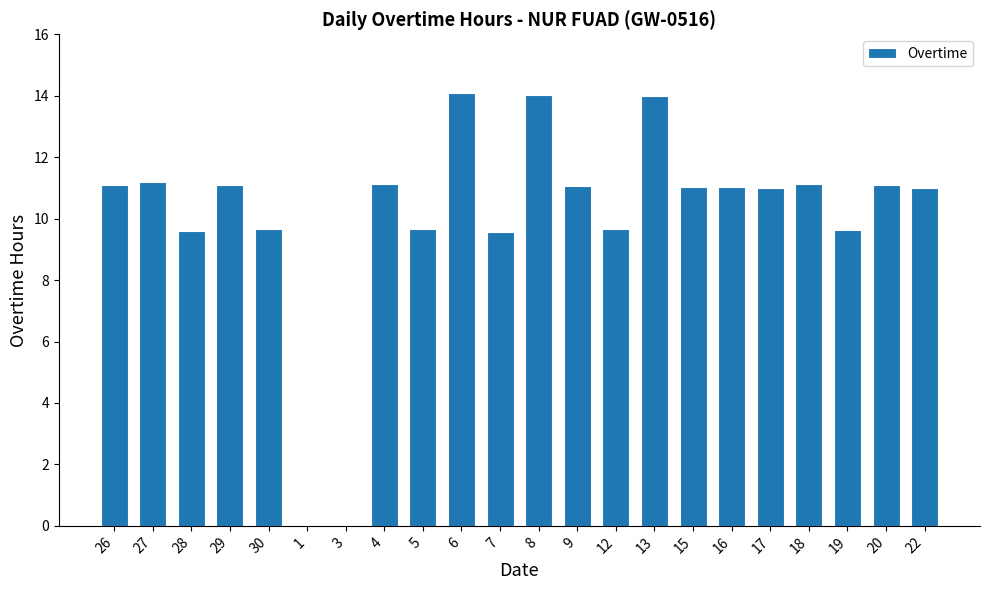

What is the sum of all values?

221.7